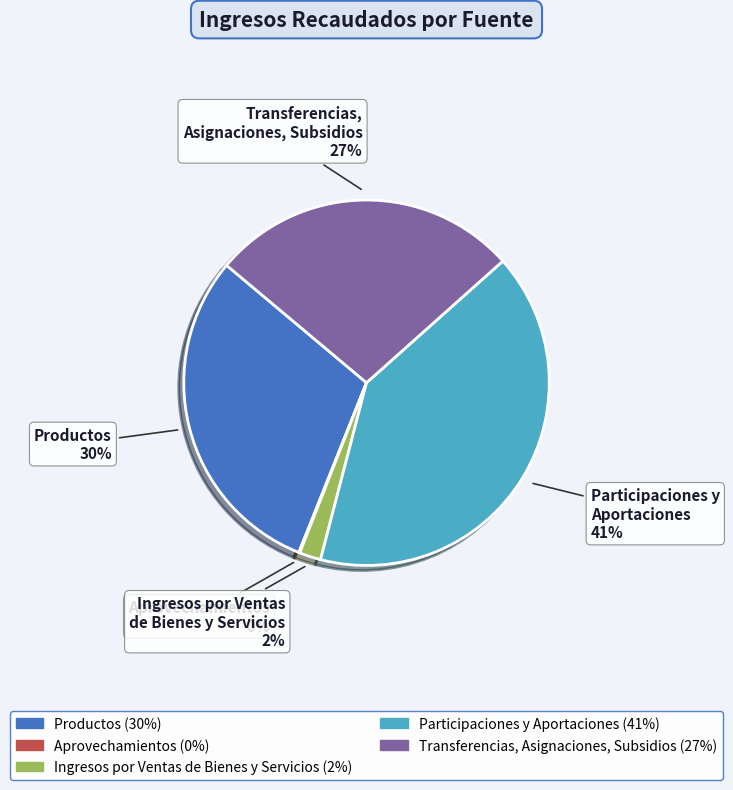

What is the largest slice in the pie chart?

Participaciones y Aportaciones